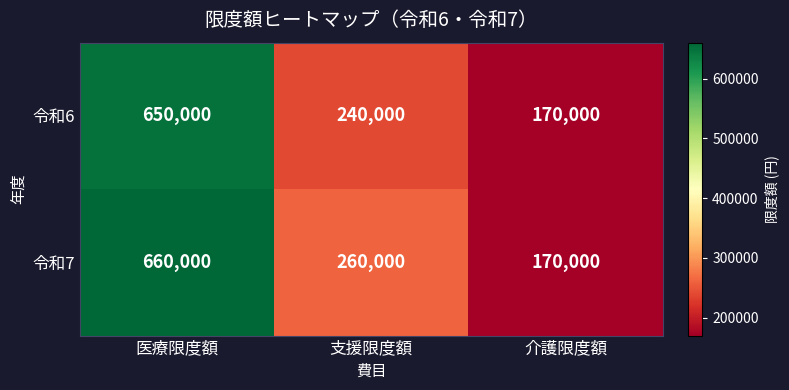

What is the sum of all 令和6 values?

1060000